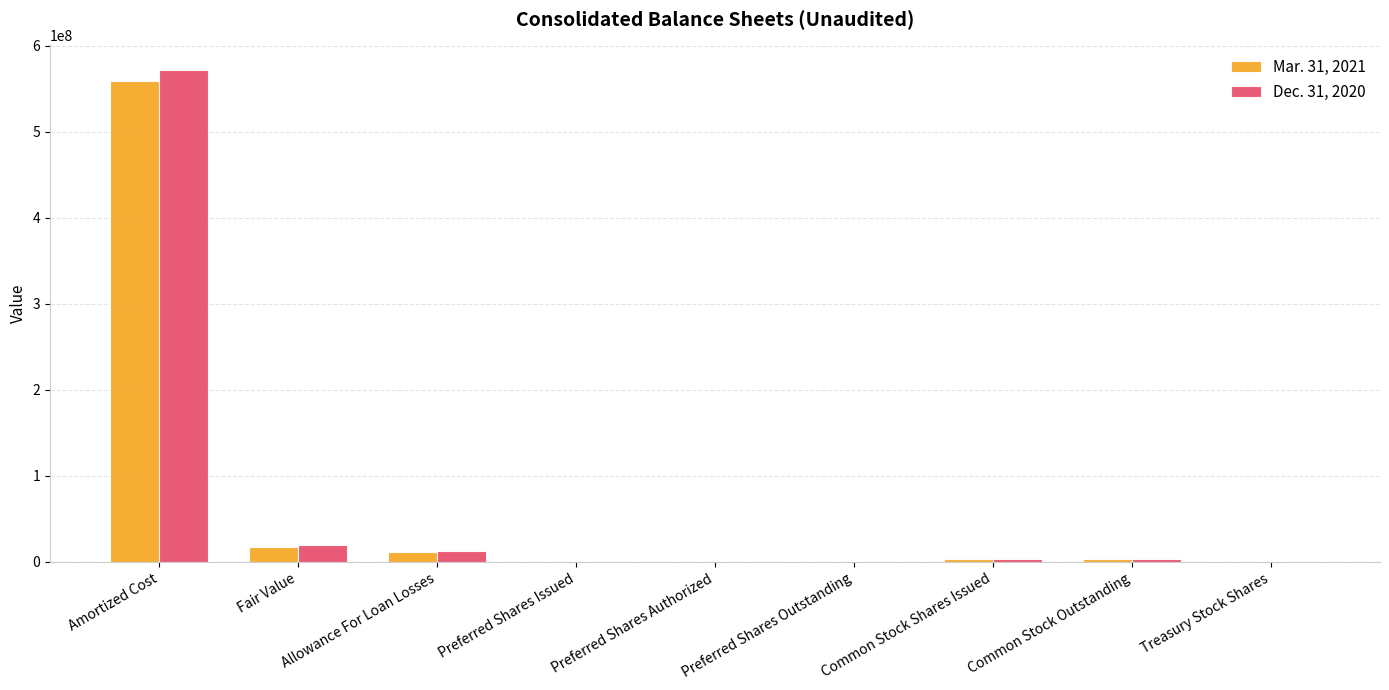

Are the bars horizontal?

No